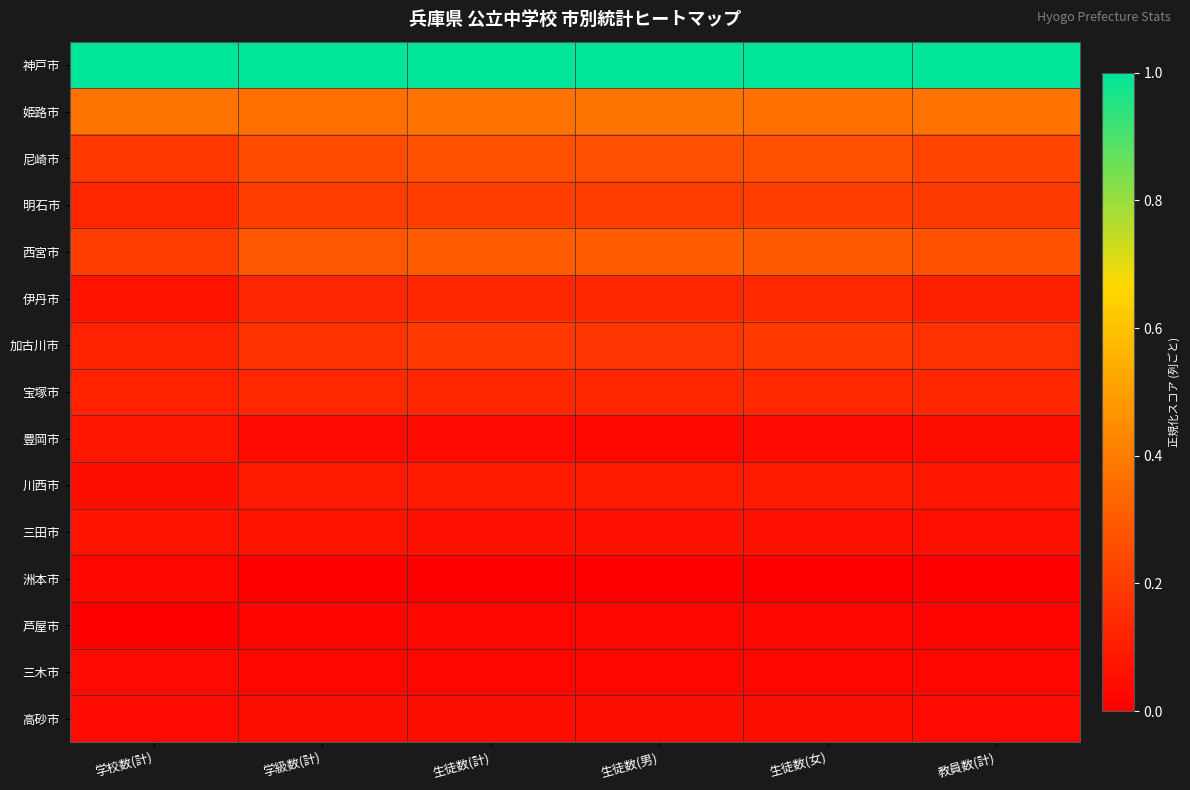

At 生徒数(計), list the series in order from largest to smallest.

神戸市, 姫路市, 西宮市, 尼崎市, 明石市, 加古川市, 宝塚市, 伊丹市, 川西市, 三田市, 高砂市, 豊岡市, 三木市, 芦屋市, 洲本市